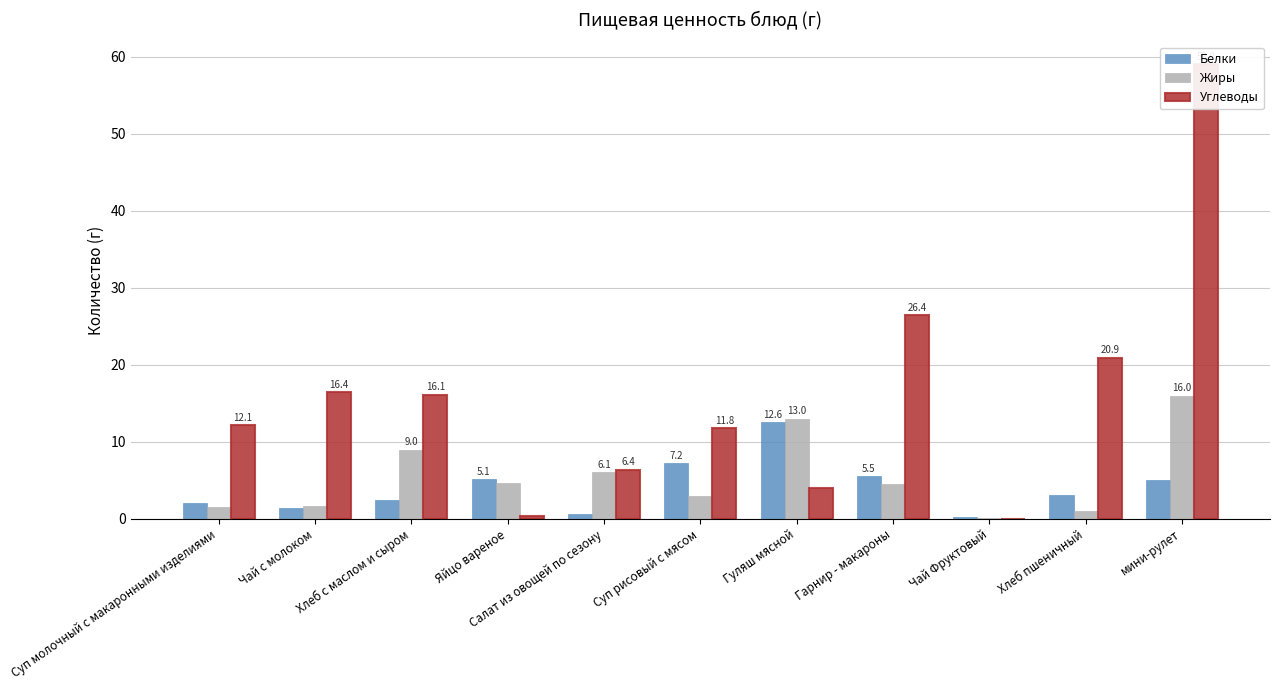

At which category does the chart reach its minimum across all series?

Чай Фруктовый